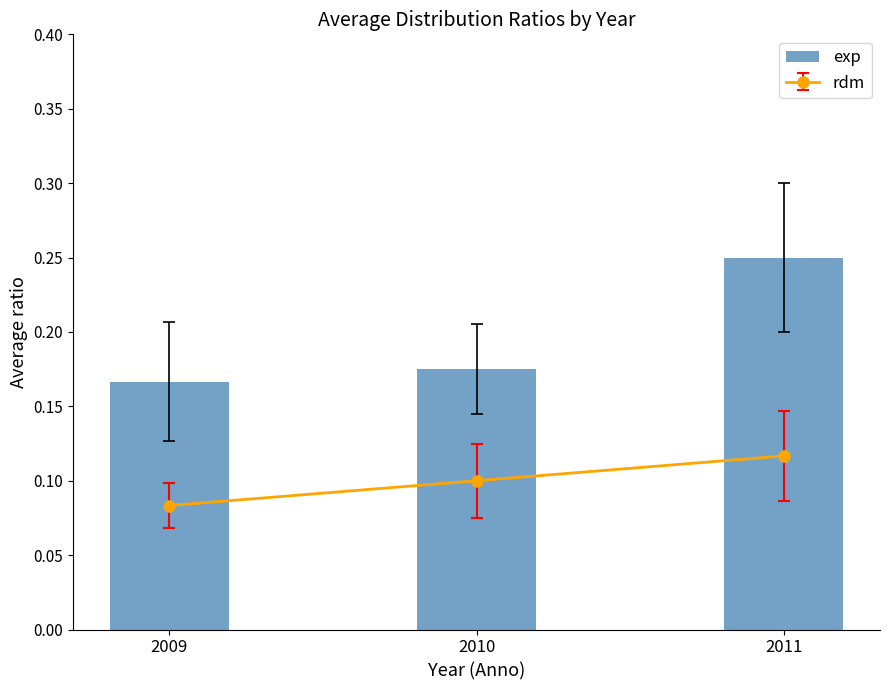

What is the minimum value shown in the chart?

0.2